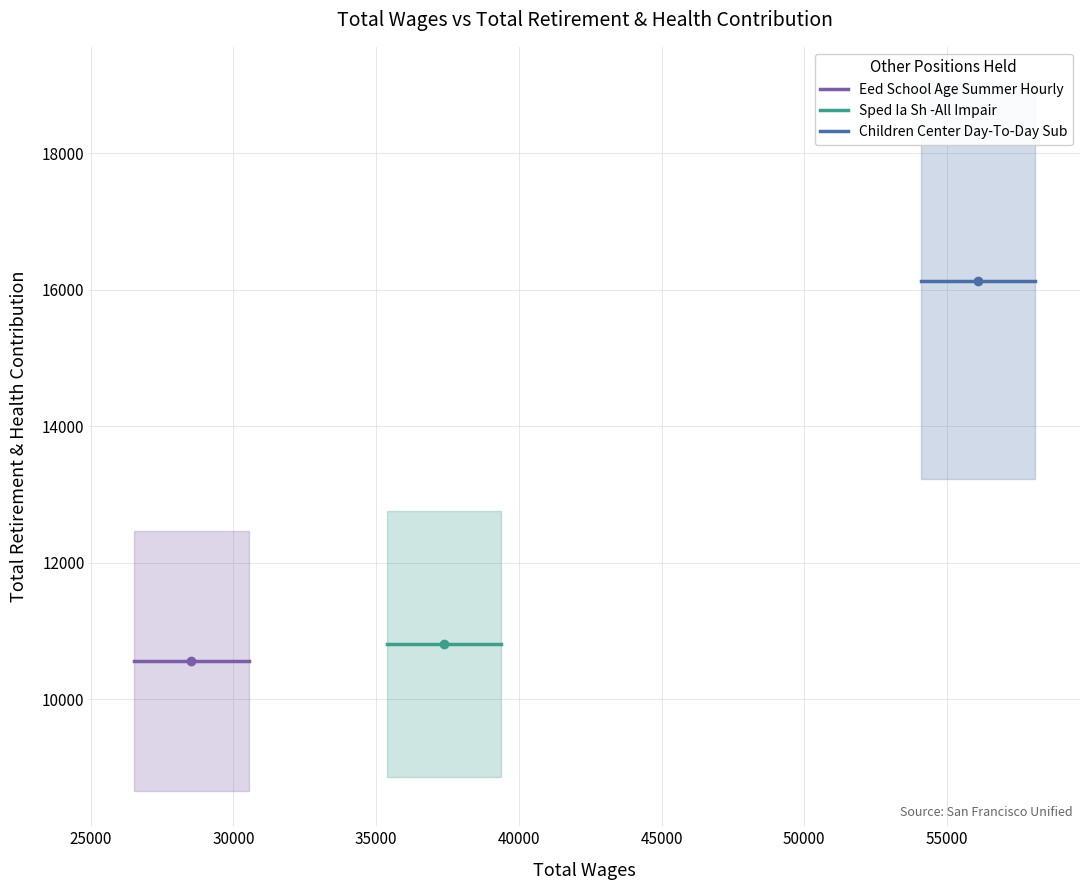

What is the value of the Eed School Age Summer Hourly point at the 2nd from the left?

10560